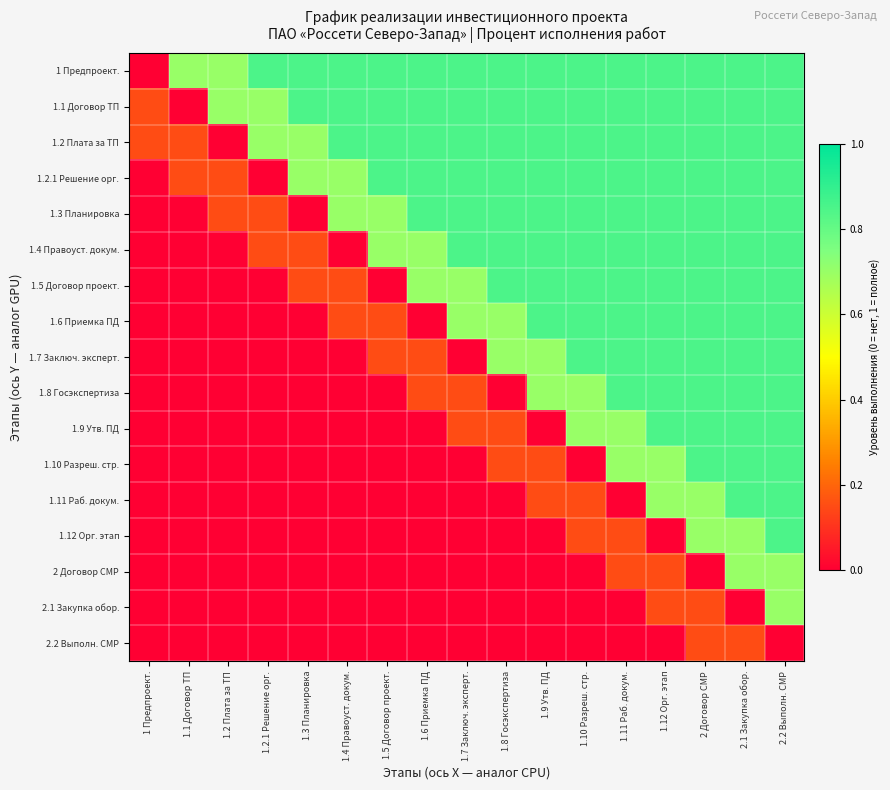

At how many categories does at least one series exceed 0?

17